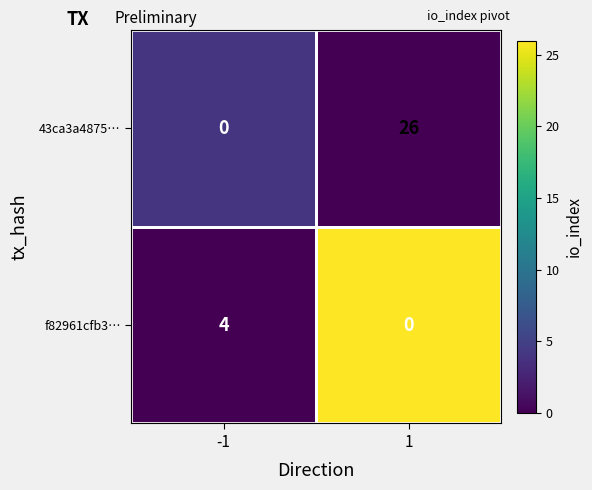

Which series has the largest range (max minus min)?

43ca3a4875…